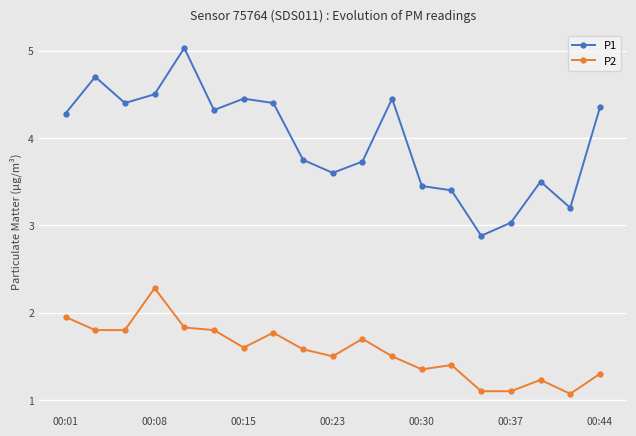

What is the sum of all P2 values?

29.7